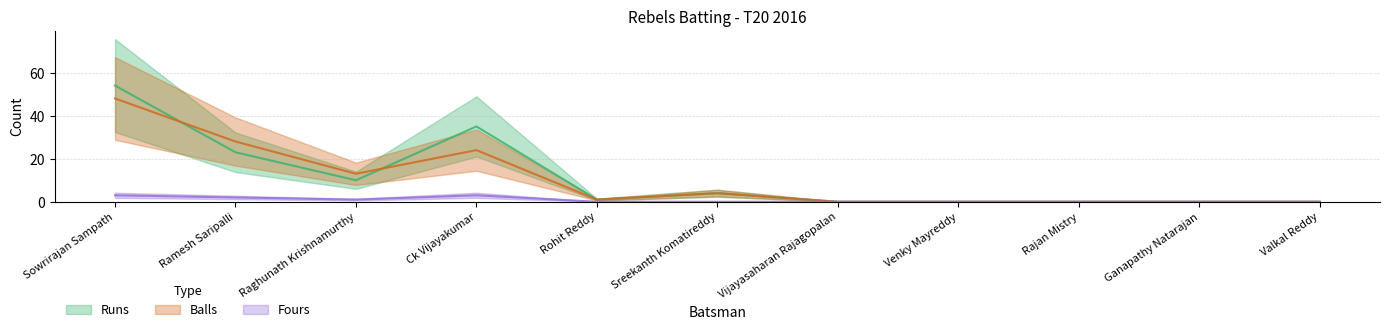

Between which two adjacent categories do Balls and Runs first intersect?

Sowrirajan Sampath and Ramesh Saripalli